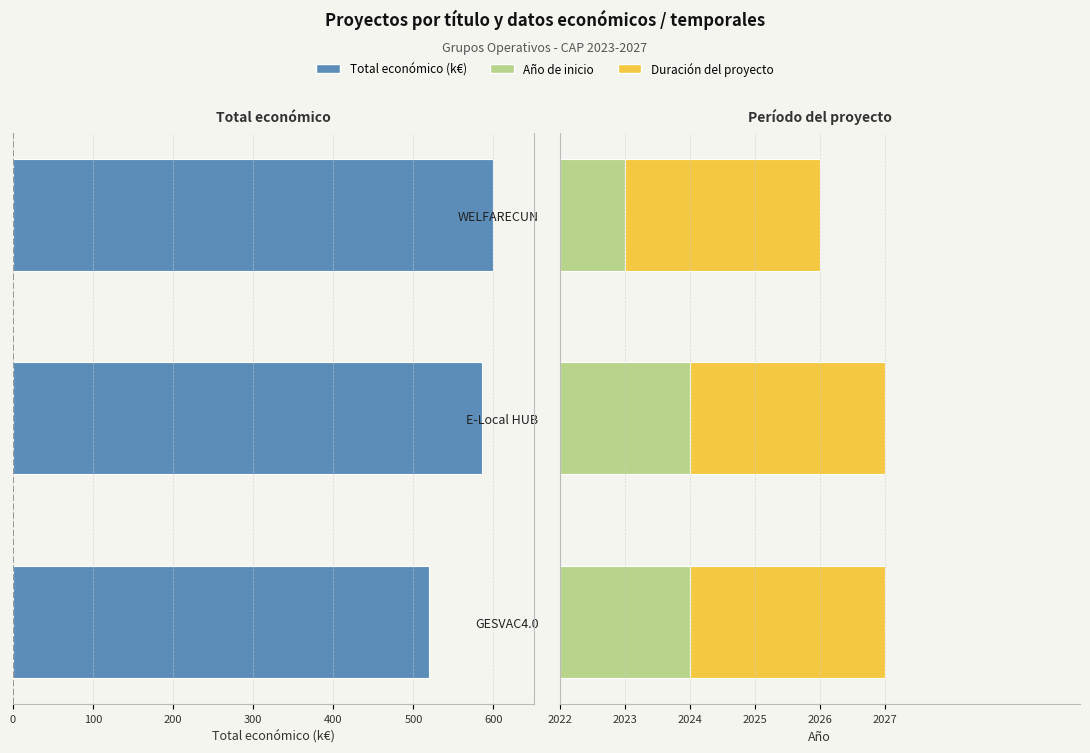

Is the value of Duración (años) at 600 greater than the value of Total económico (k€) at 600?

Yes